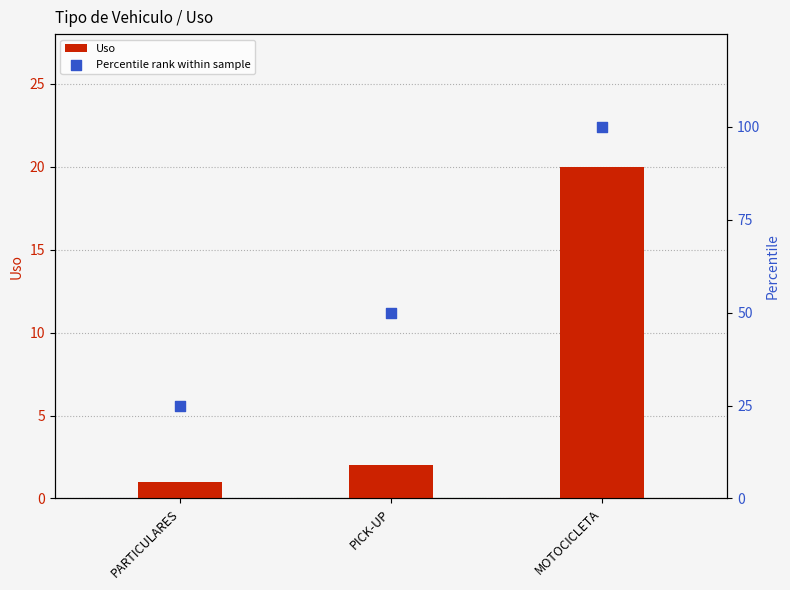

Which series has the widest spread of Y values?

Percentile rank within sample